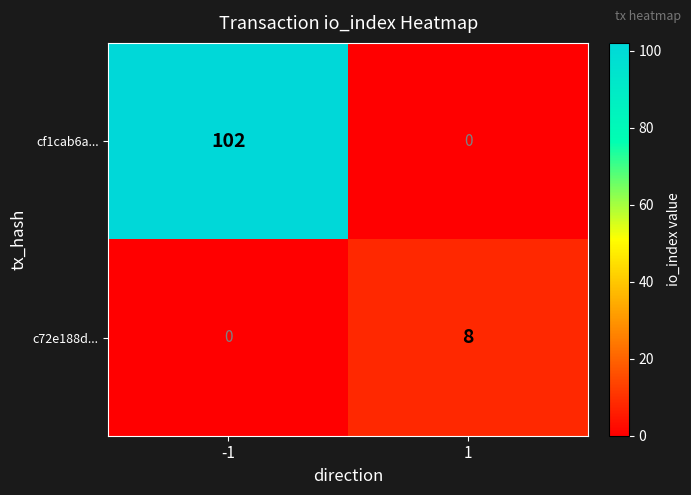

How many data points does each series have?

2